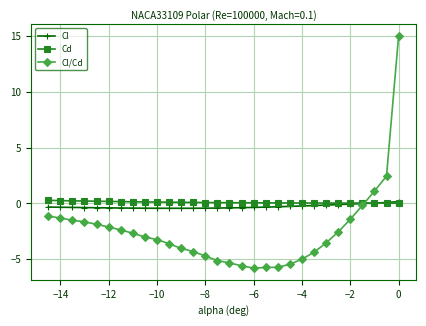

What is the minimum value shown in the chart?

-5.8